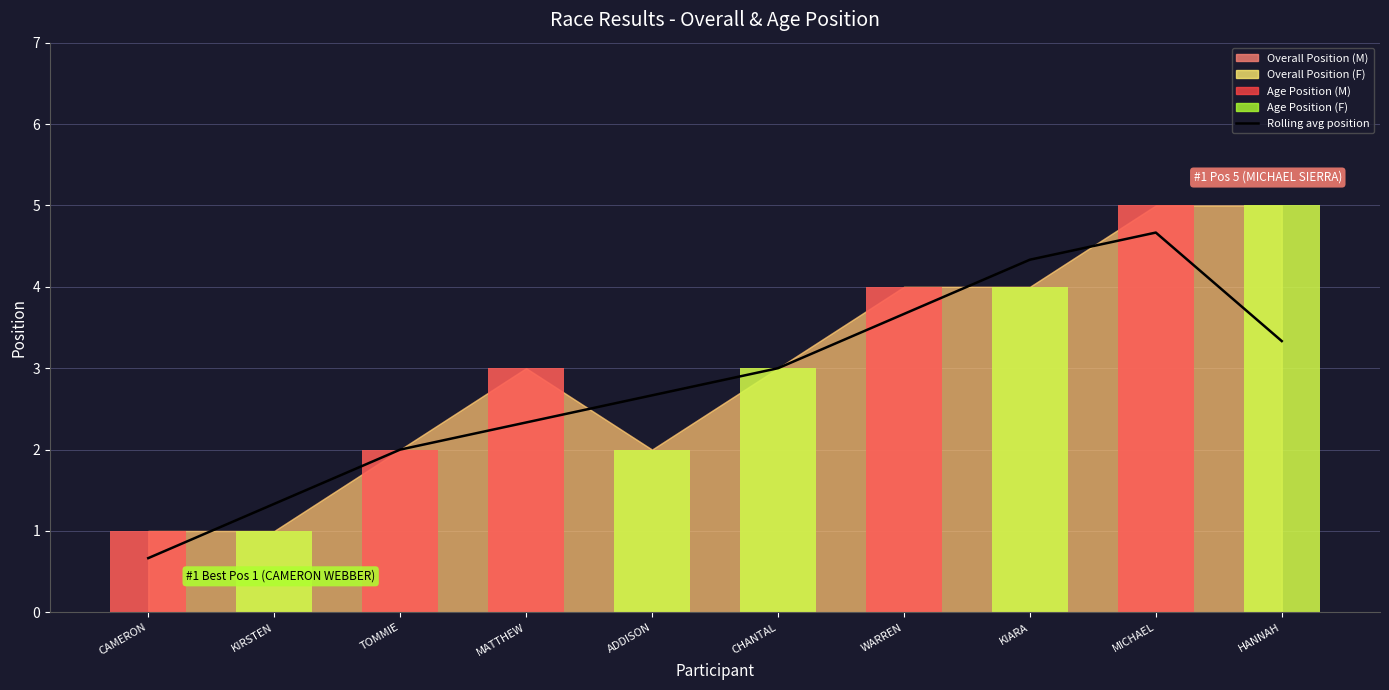

What is the change in value from TOMMIE to KIARA?

+2.3